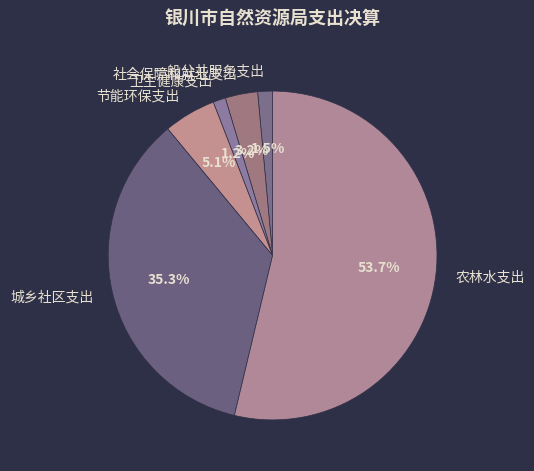

How many segments does this pie chart have?

6